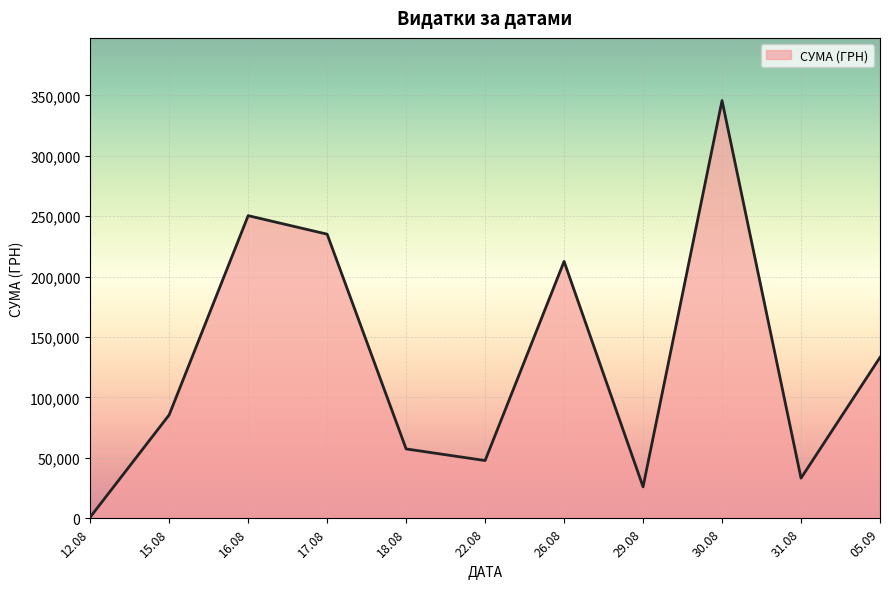

At which category does the data reach its first local peak?

16.08